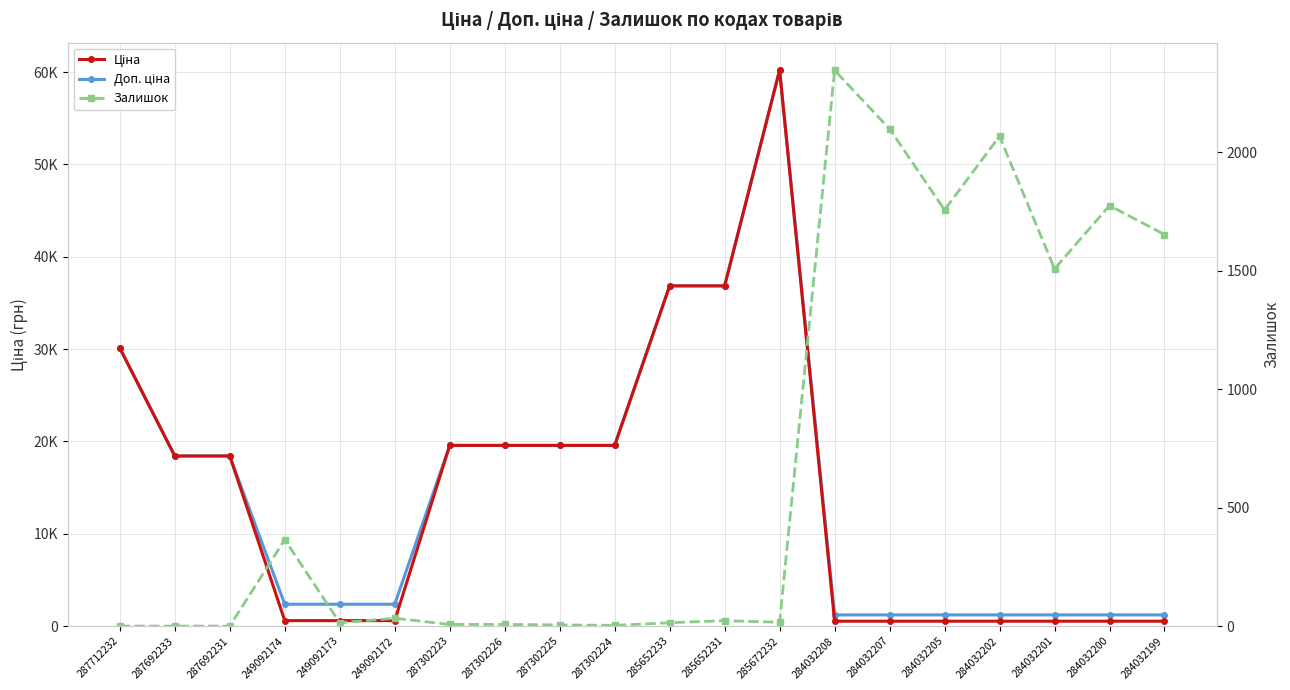

What is the value of the Доп. ціна point at the 10th from the left?

19564.9